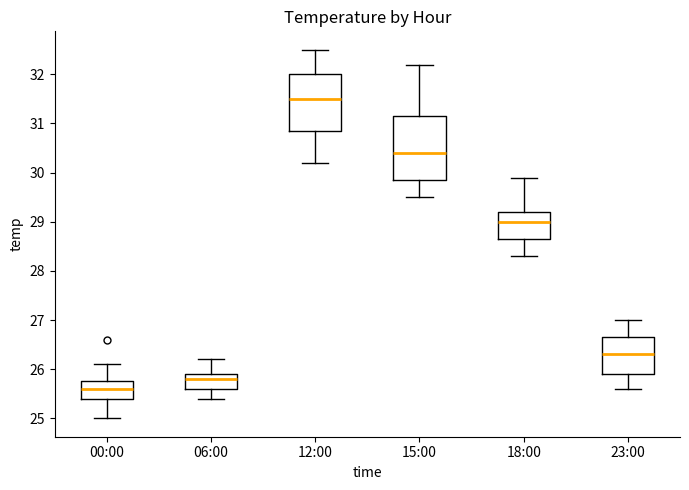

Which box's median line is the highest?

12:00